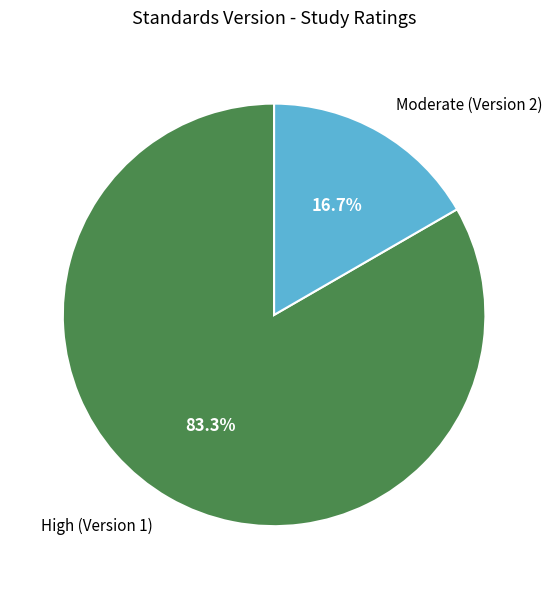

Does High (Version 1) represent more than half of the total?

Yes